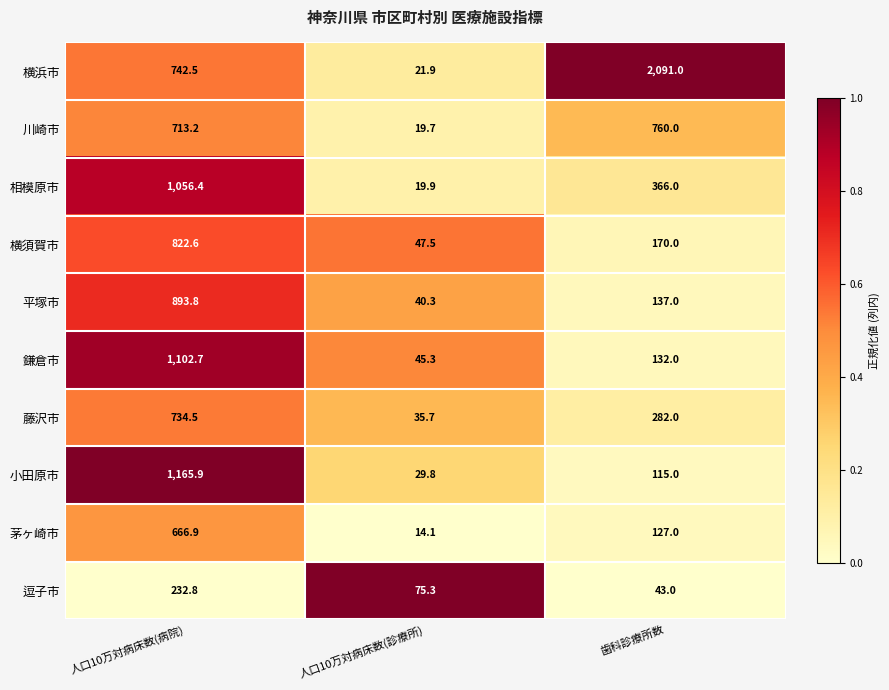

Between 人口10万対病床数(病院) and 歯科診療所数, which series saw the biggest shift?

横浜市